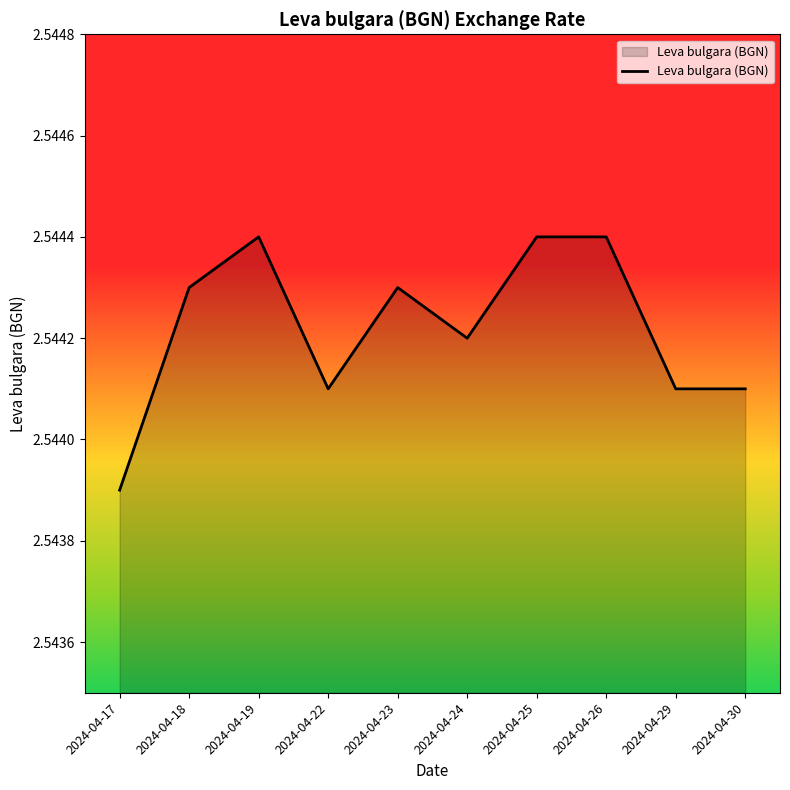

Which category has the lowest value across all series?

2024-04-17